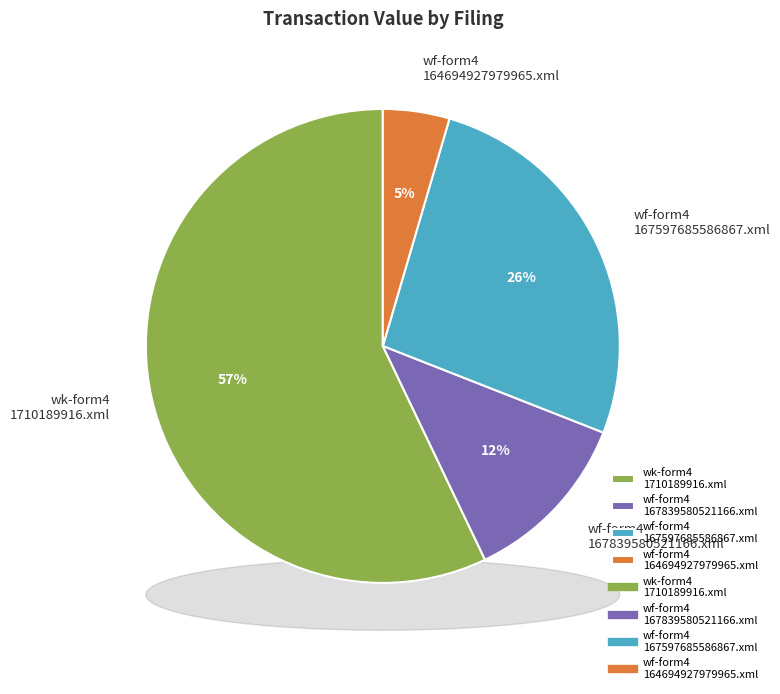

Is it true that wf-form4_164694927979965.xml is 14% of the pie?

False